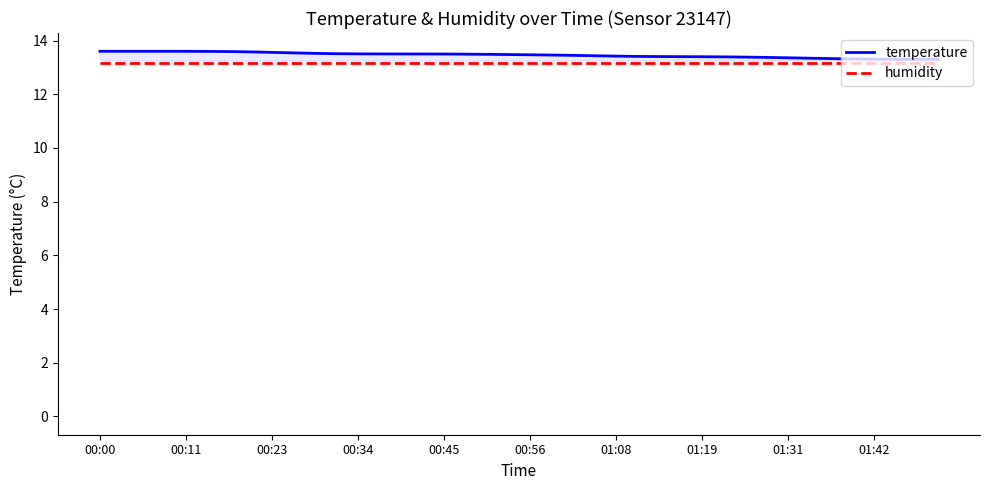

True or false: humidity and temperature intersect in this chart.

False